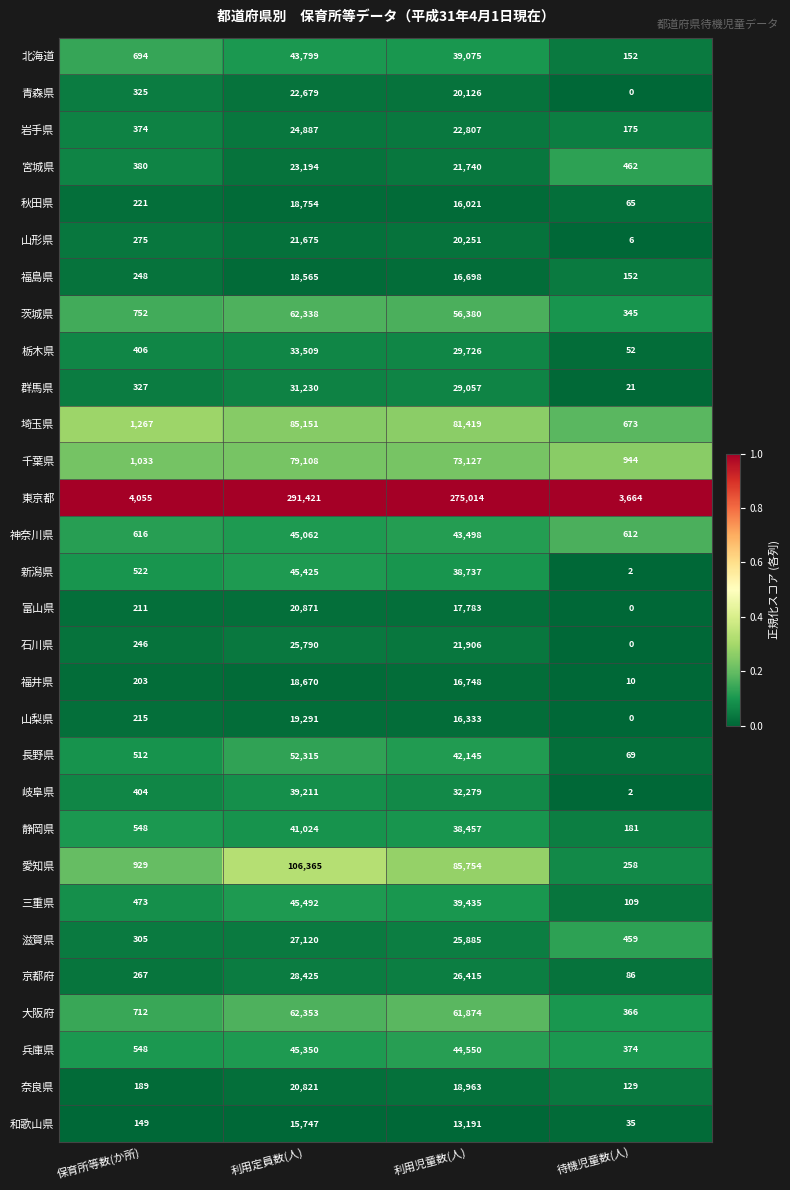

What is the maximum value for 栃木県?

33509